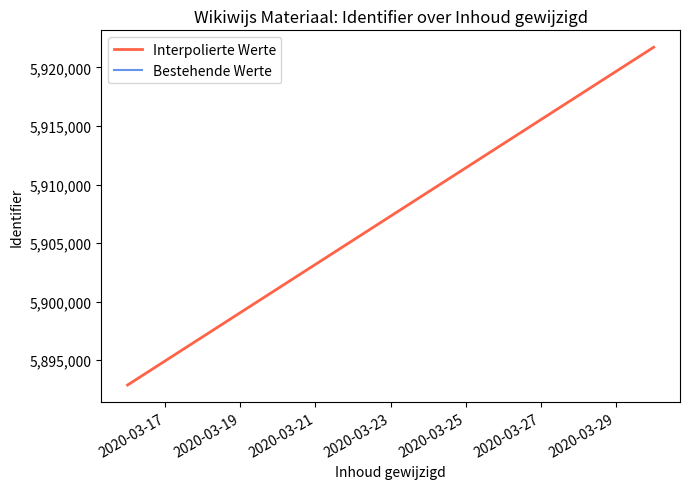

How many lines are shown in the chart?

1